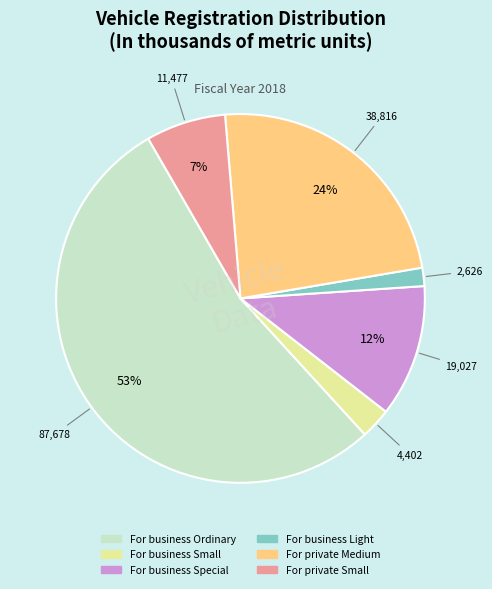

To the nearest percent, what is the average slice percentage?

17%